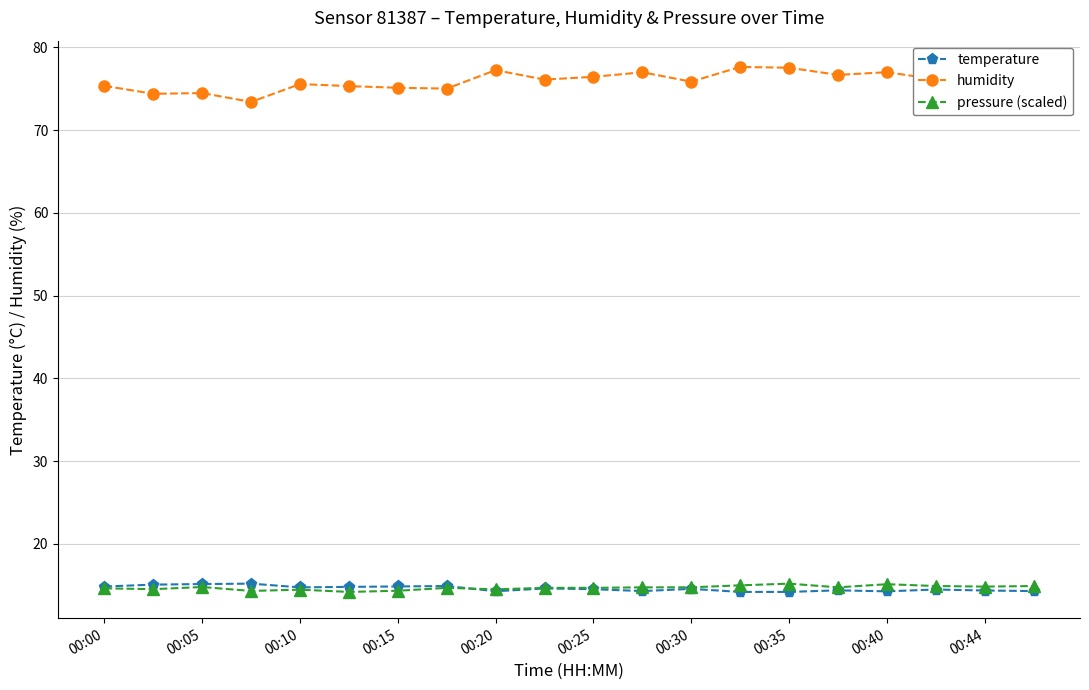

True or false: pressure (scaled) and humidity intersect in this chart.

False